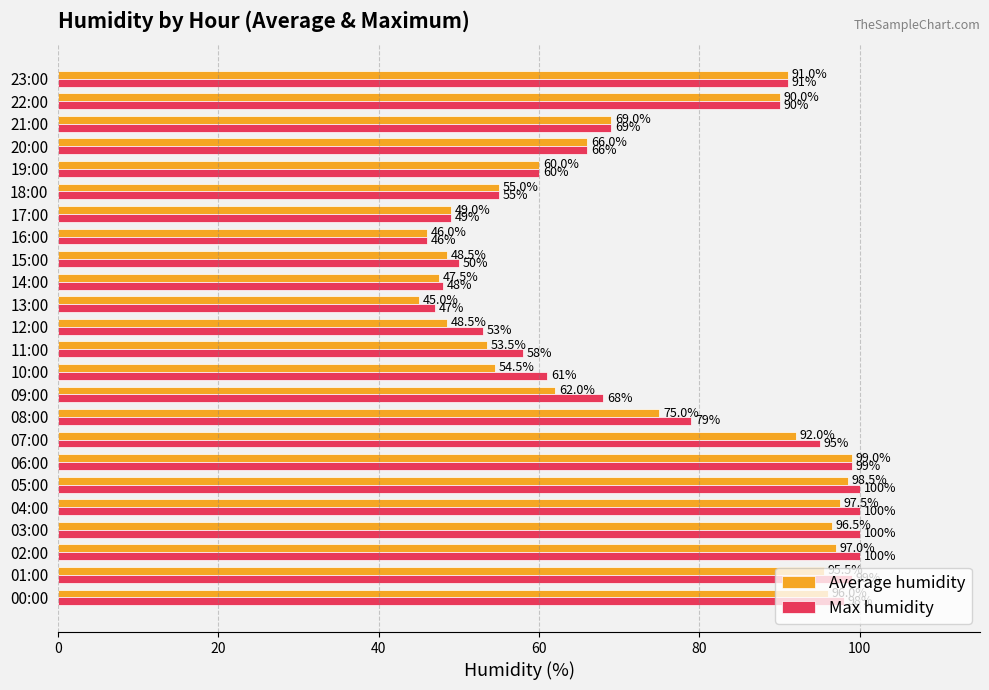

Rank the series at 13:00 from lowest to highest value.

Average humidity, Max humidity